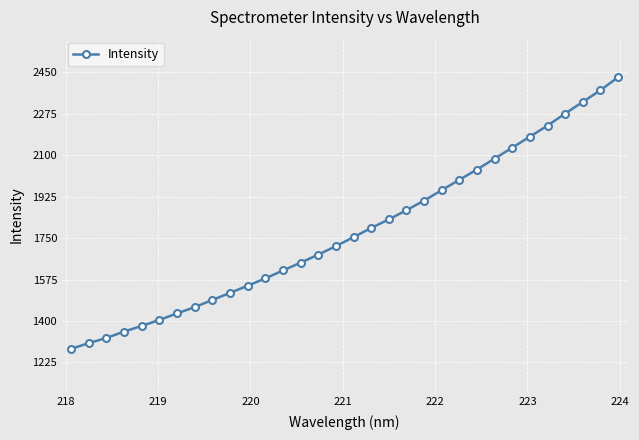

What is the difference between the maximum and second lowest values?

1122.5